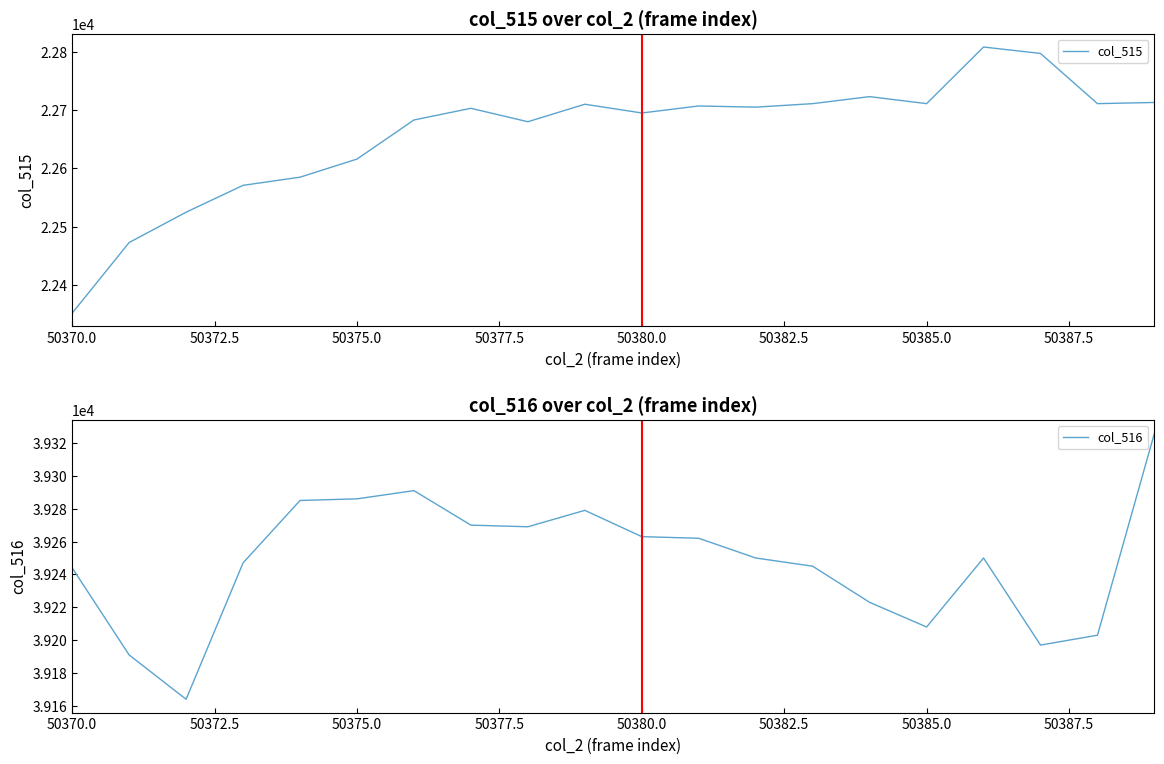

How many lines are shown in the chart?

2